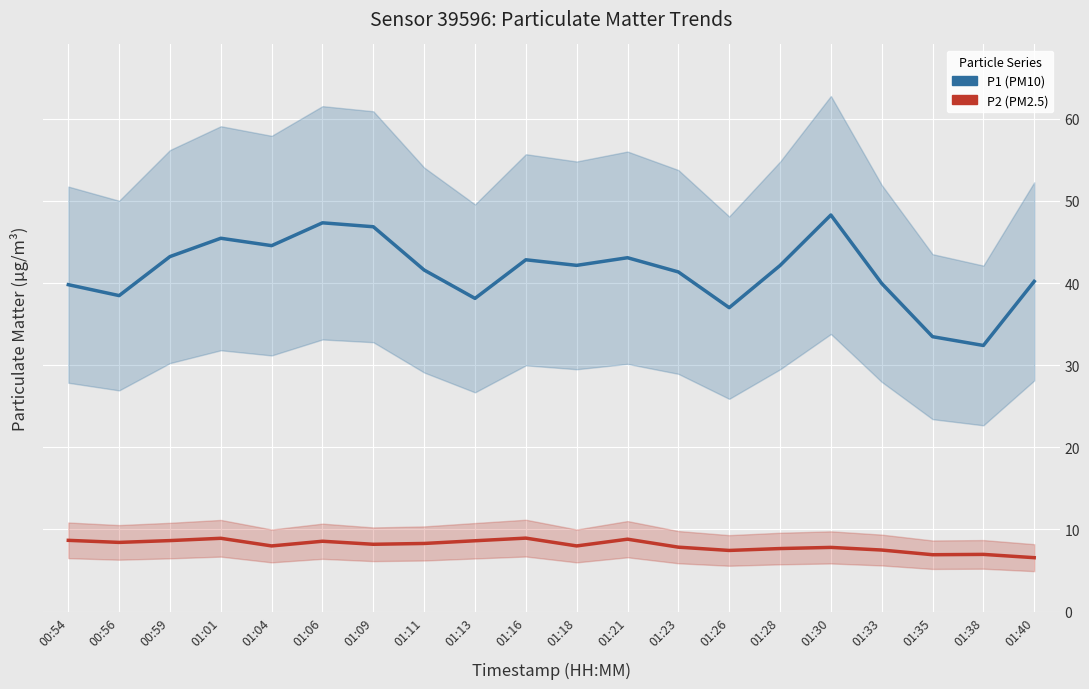

Rank the series by their average value, from highest to lowest.

P1 (PM10), P2 (PM2.5)